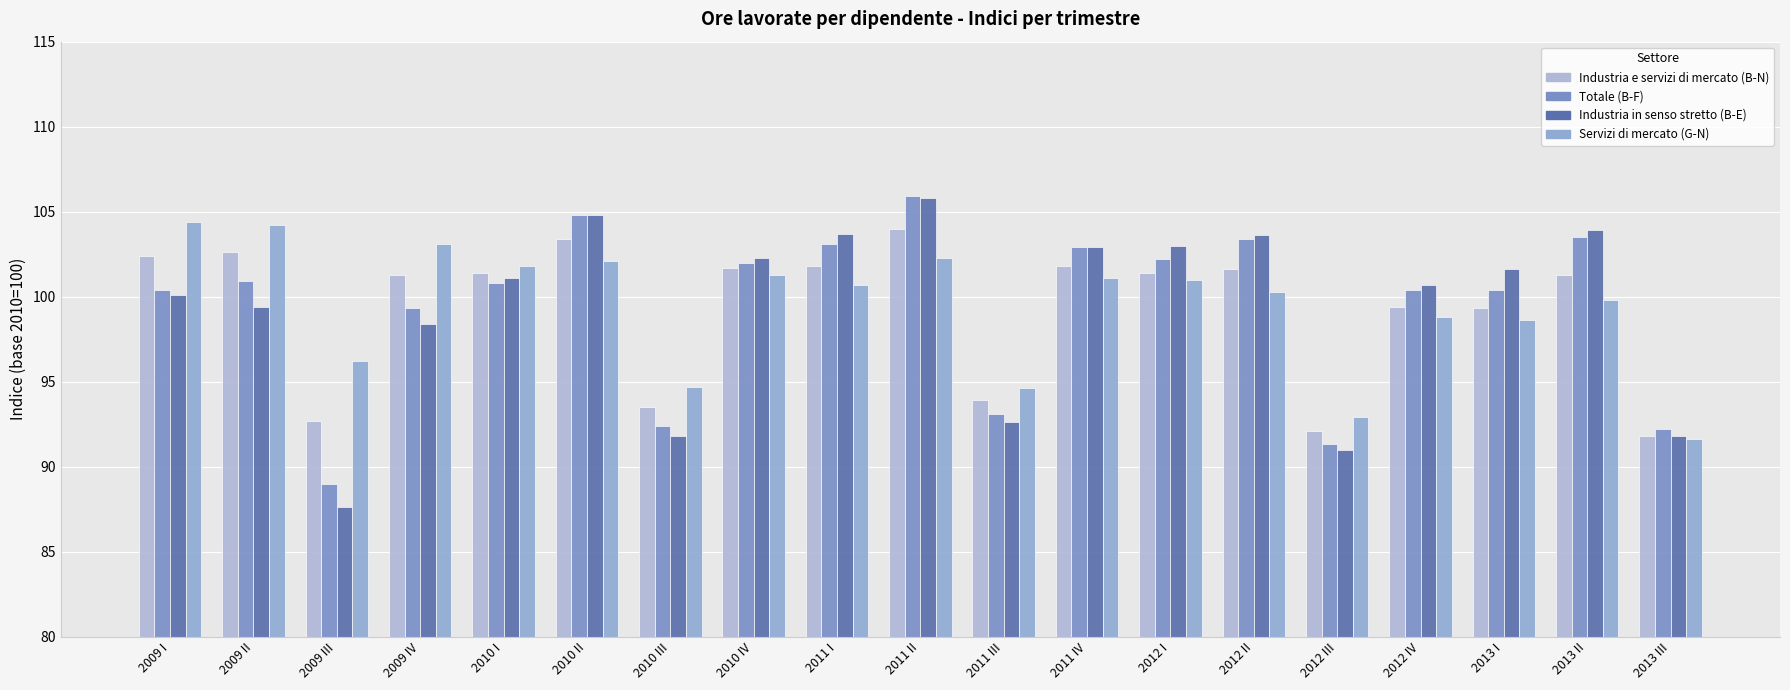

The Servizi di mercato (G-N) series shows 143.5 at 2012 II. True or false?

False